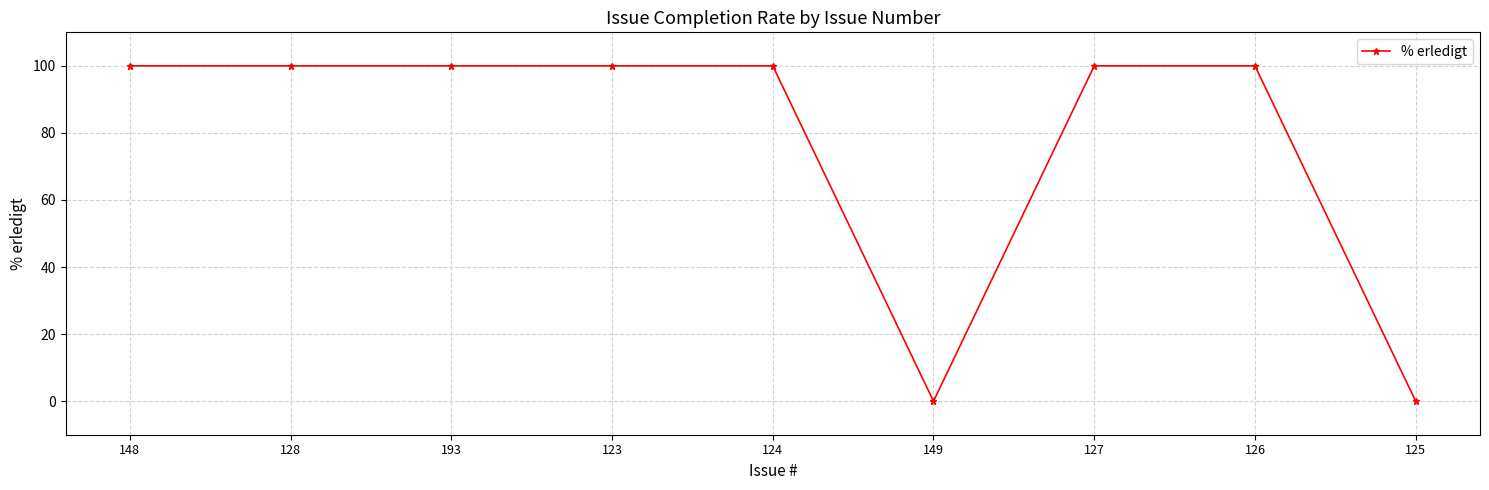

What is the maximum value shown in the chart?

100